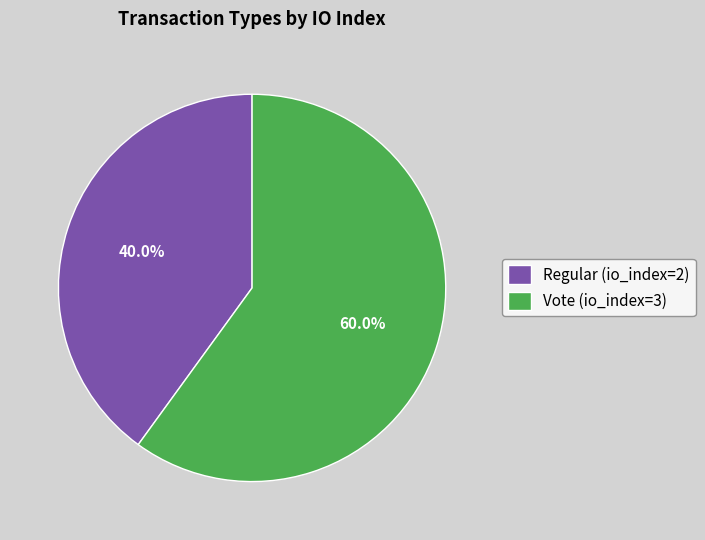

To the nearest percent, what portion does Regular (io_index=2) represent?

40%